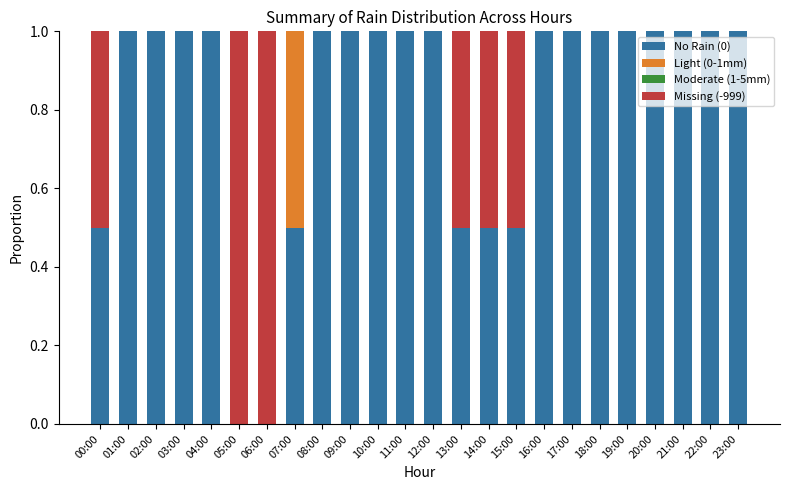

Is it true that No Rain (0) equals 1.0 at 12:00?

True